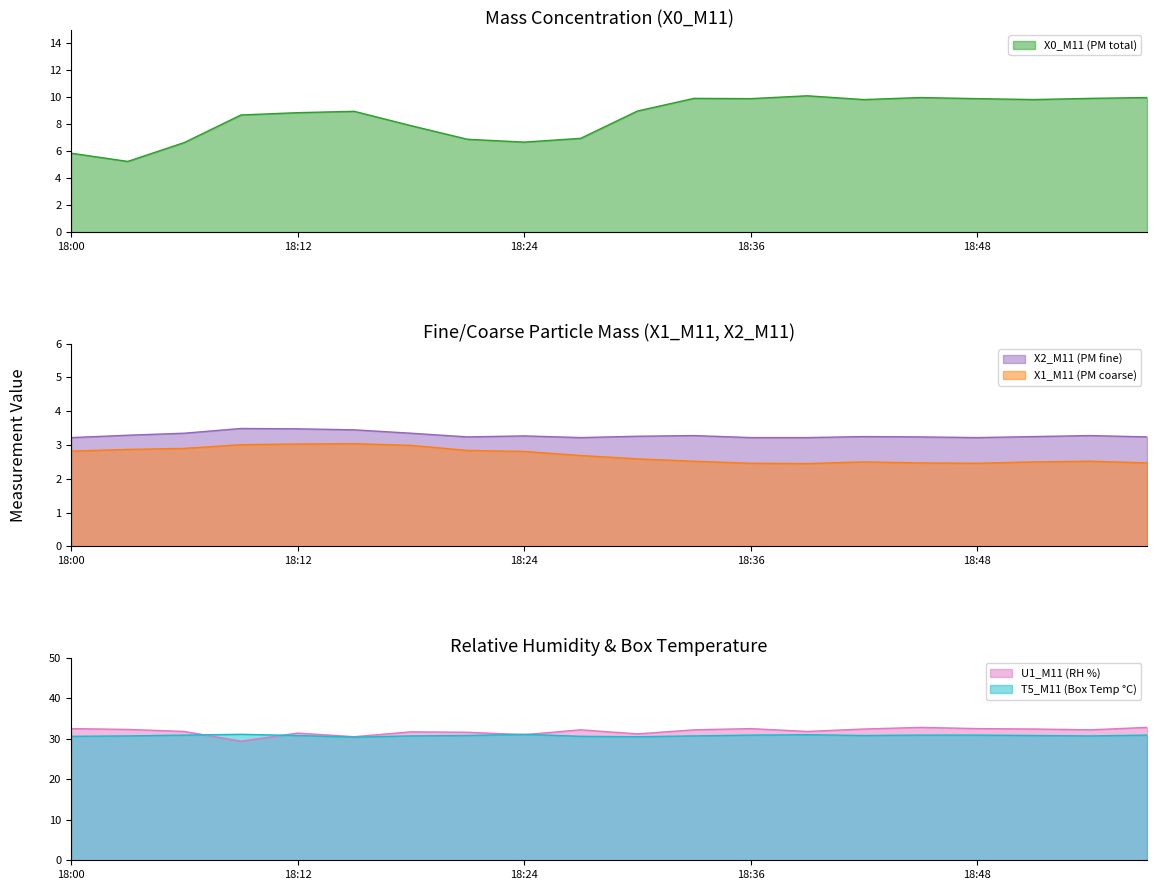

What is the difference between the X1_M11 values at 18:51 and 18:06?

0.4